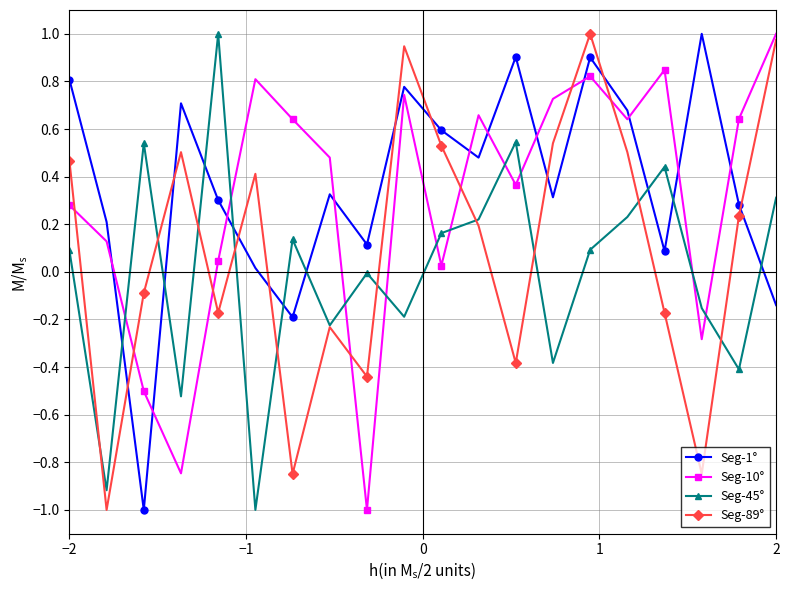

In Seg-10°, how many points are higher than both neighbors (excluding endpoints)?

5